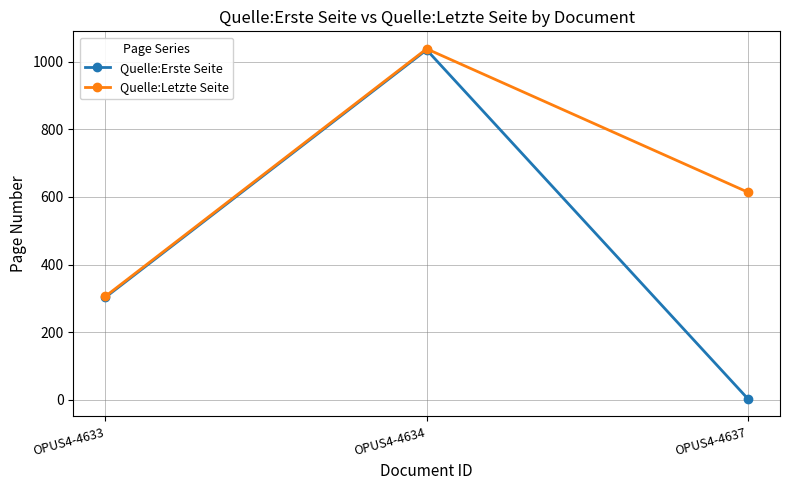

At which category is the sum across all series the highest?

OPUS4-4634